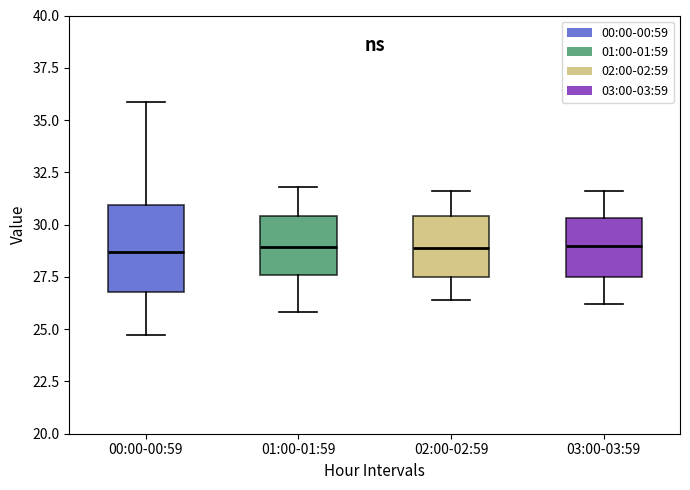

Where does the upper whisker of the box for 01:00-01:59 end on the y-axis? The values are not printed on the chart, so give them approximately, as read against the axis.

32.0